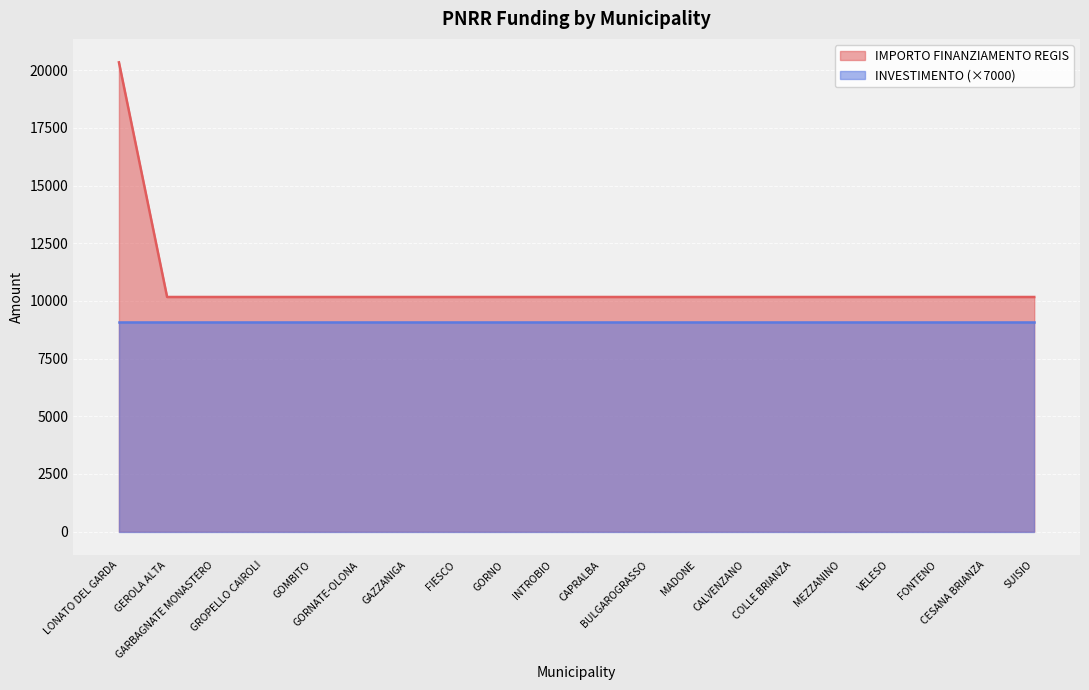

What is the smallest value displayed?

9100